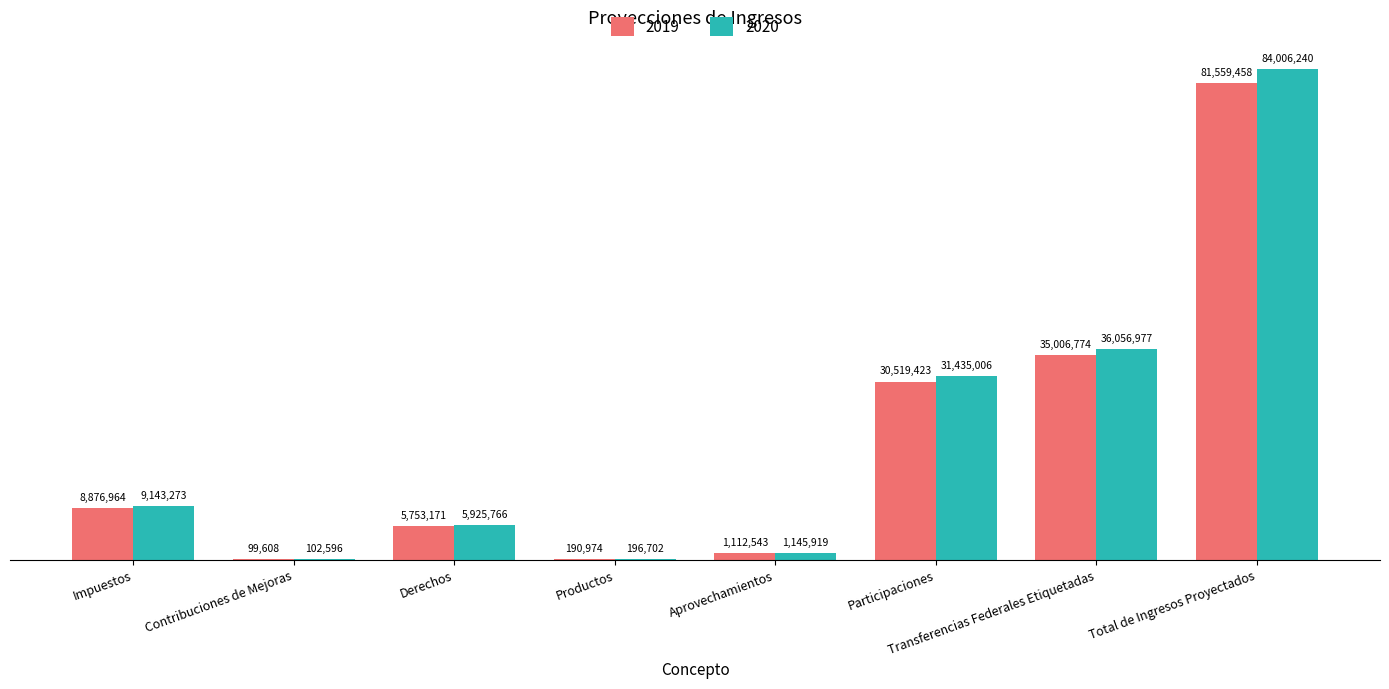

At which category does the chart reach its peak across all series?

Total de Ingresos Proyectados